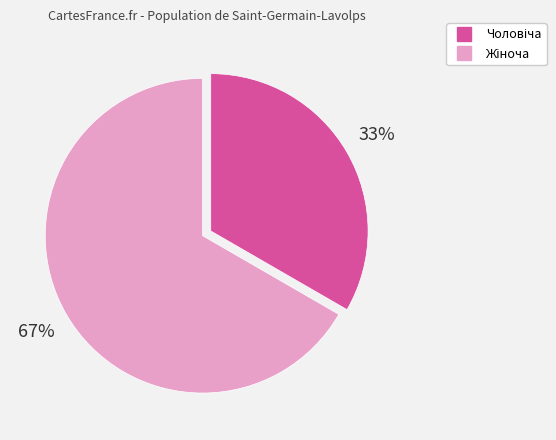

How many slices are in this pie chart?

2